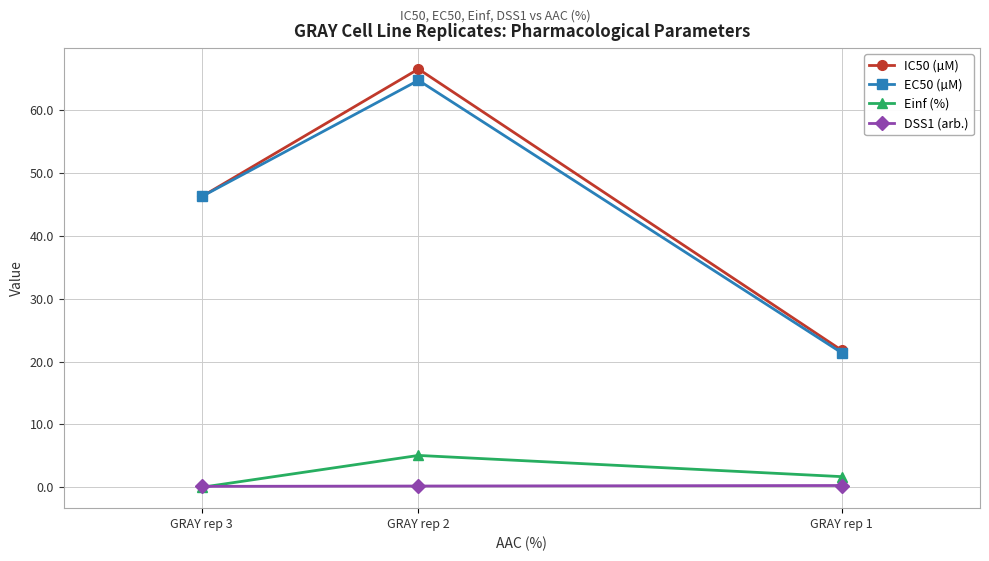

What is the spread (max minus min) of values at GRAY rep 1?

21.5